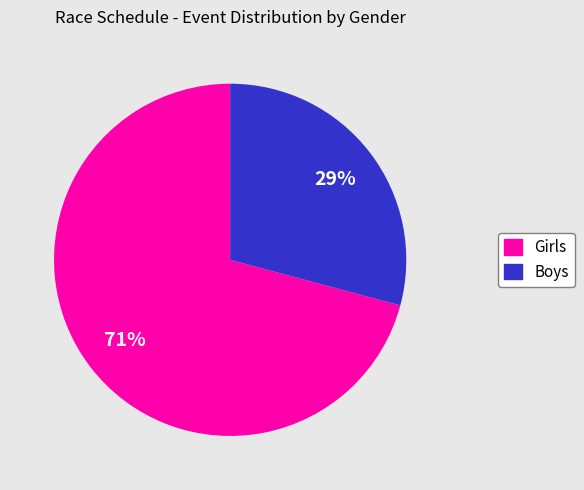

Which category accounts for the majority?

Girls